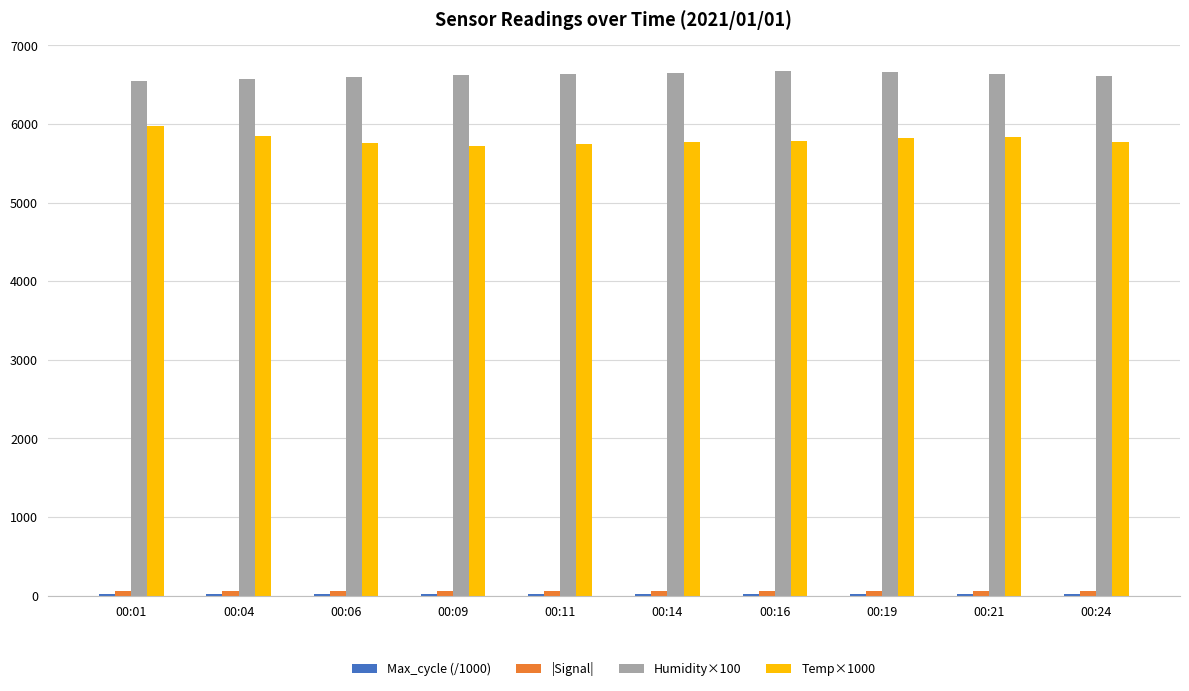

What is the maximum value shown in the chart?

6669.0